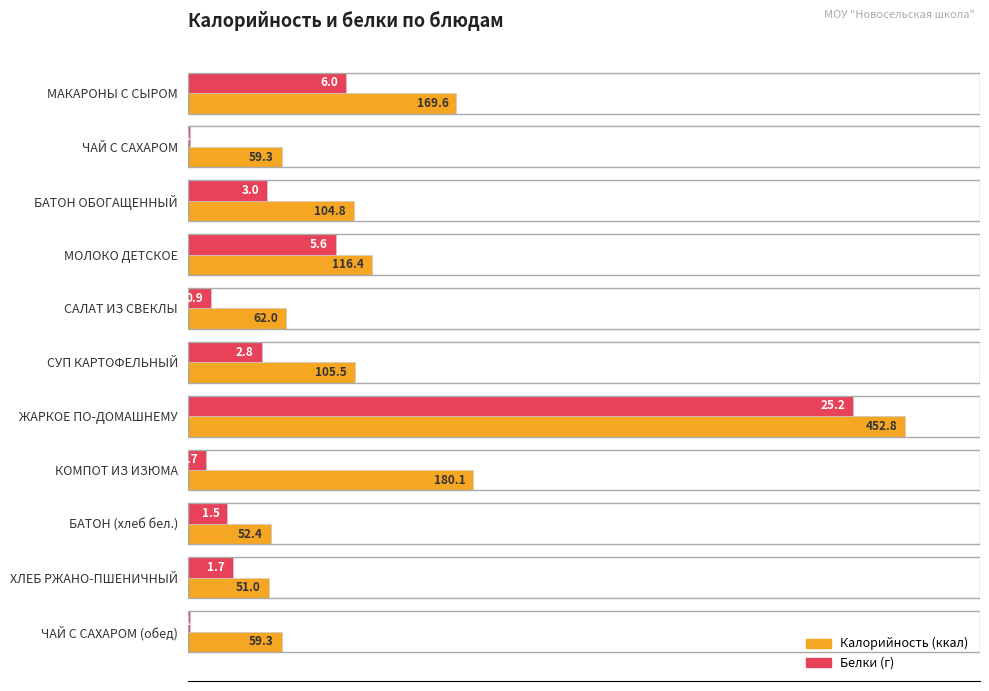

At which category is the sum across all series the highest?

ЖАРКОЕ ПО-ДОМАШНЕМУ